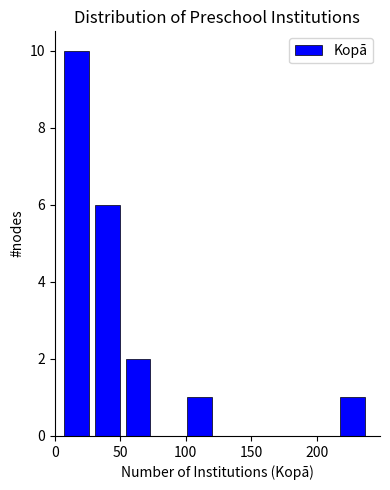

Reading left to right, list every bar in this chart as the range it spans on the x-axis followed by its height. Neither the bar edges nor the heights are printed on the chart, so give them approximately, as read against the axes.

5 to 30: 10
30 to 50: 6
50 to 75: 2
75 to 100: 0
100 to 120: 1
120 to 145: 0
145 to 170: 0
170 to 190: 0
190 to 215: 0
215 to 240: 1